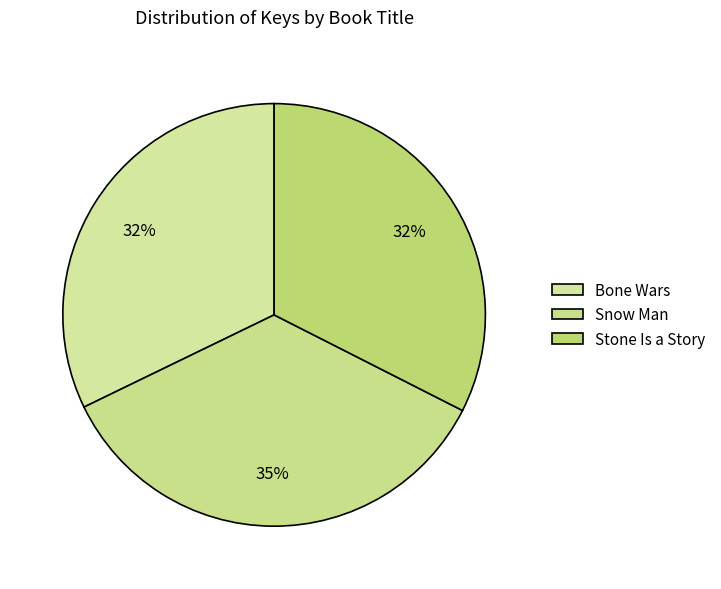

What percentage do Snow Man and Bone Wars together represent?

67.5%